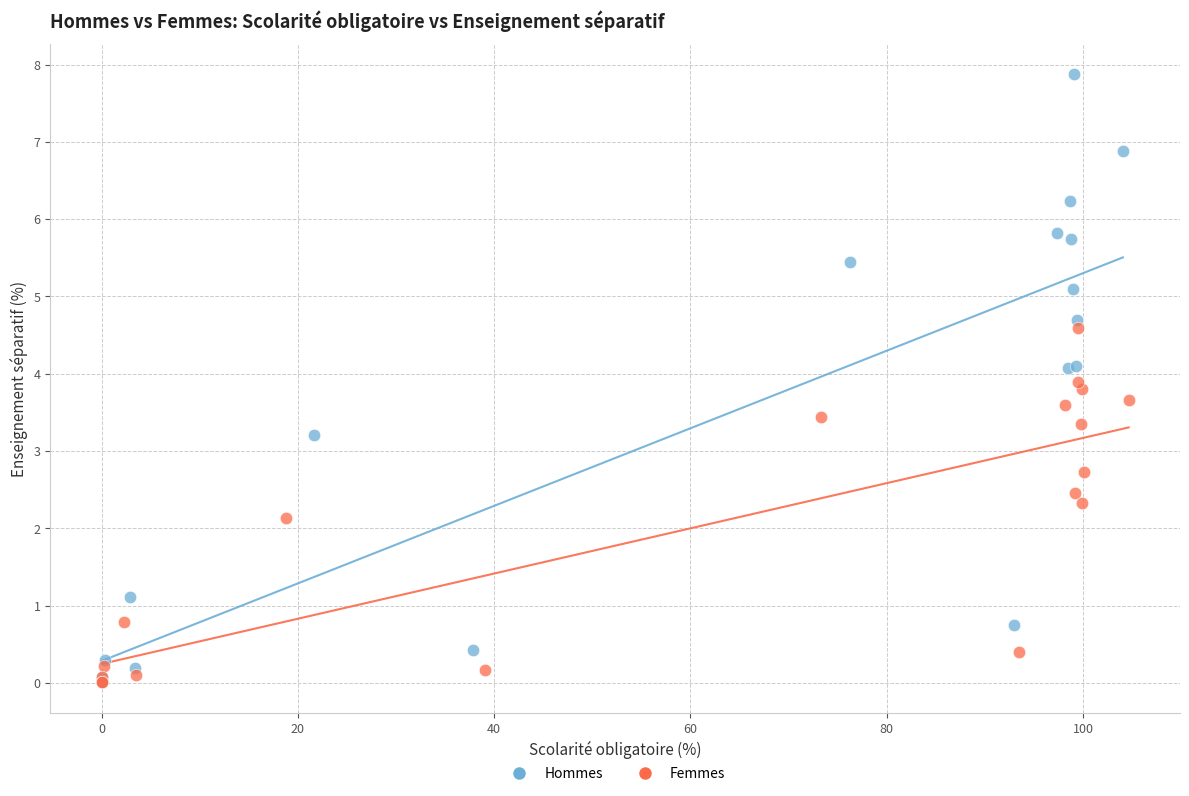

Which series contains the highest Y value?

Hommes